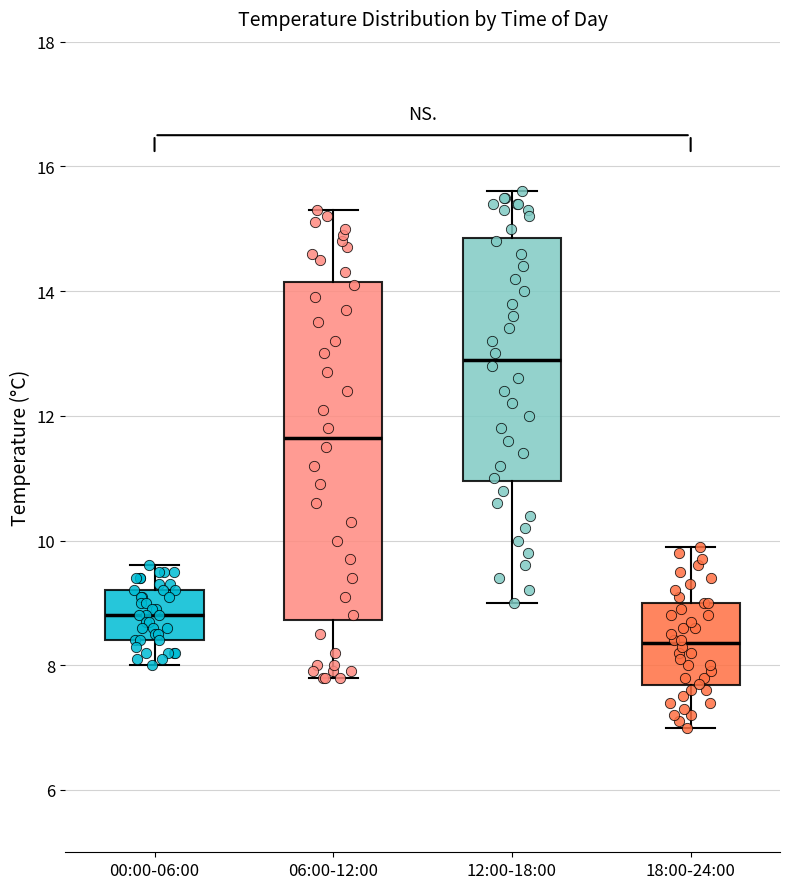

Reading left to right, transcribe this box plot: for each box, give where its median line is, the range the box spans, and where its two whiskers end, as read against the y-axis. The values are not printed on the chart, so give them approximately, as read against the axis.

00:00-06:00: median 8.8, box 8.4 to 9.2, whiskers 8.0 to 9.6
06:00-12:00: median 11.6, box 8.8 to 14.2, whiskers 7.8 to 15.4
12:00-18:00: median 13.0, box 11.0 to 14.8, whiskers 9.0 to 15.6
18:00-24:00: median 8.4, box 7.6 to 9.0, whiskers 7.0 to 10.0